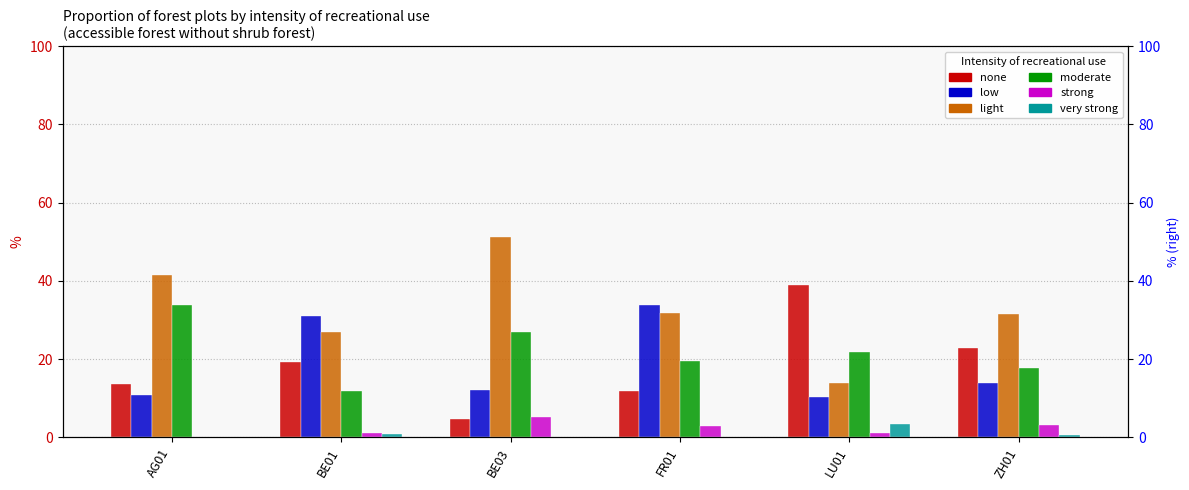

At how many categories does at least one series exceed 41?

2